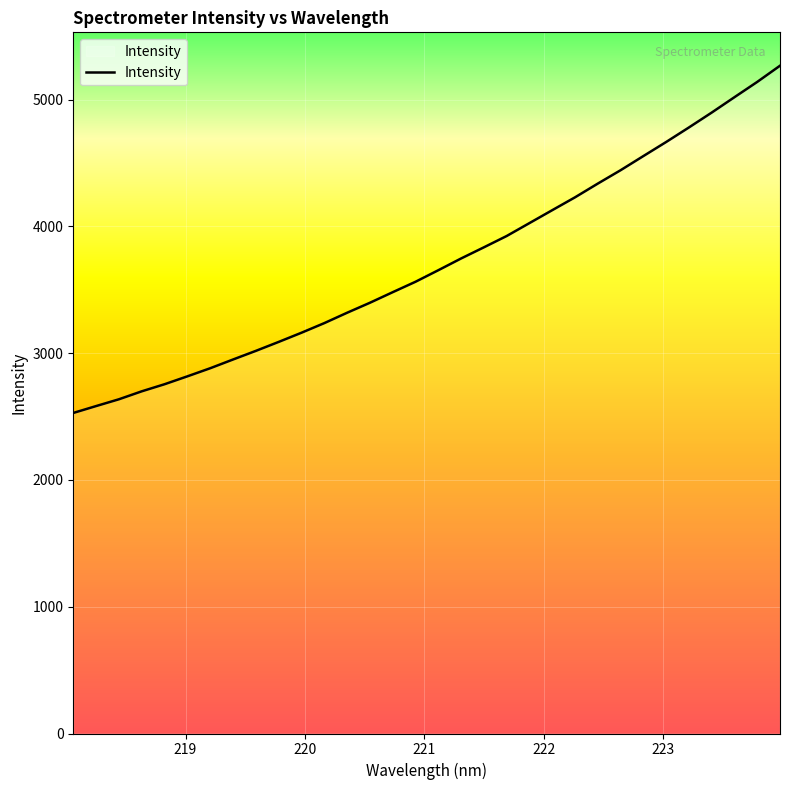

What is the maximum value shown in the chart?

5267.8